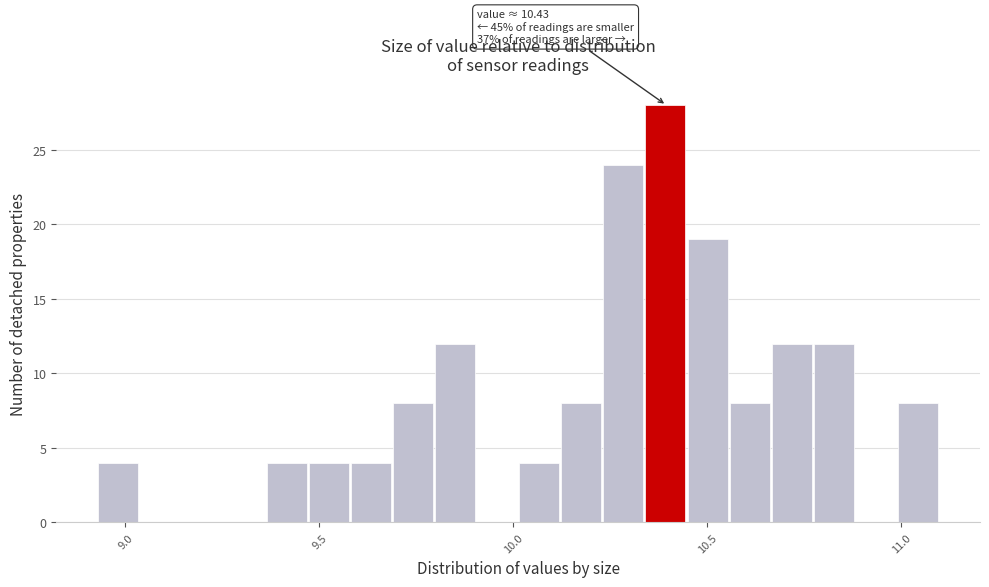

Read against the x-axis, roughly where is the centre of the tallest bar?

10.40